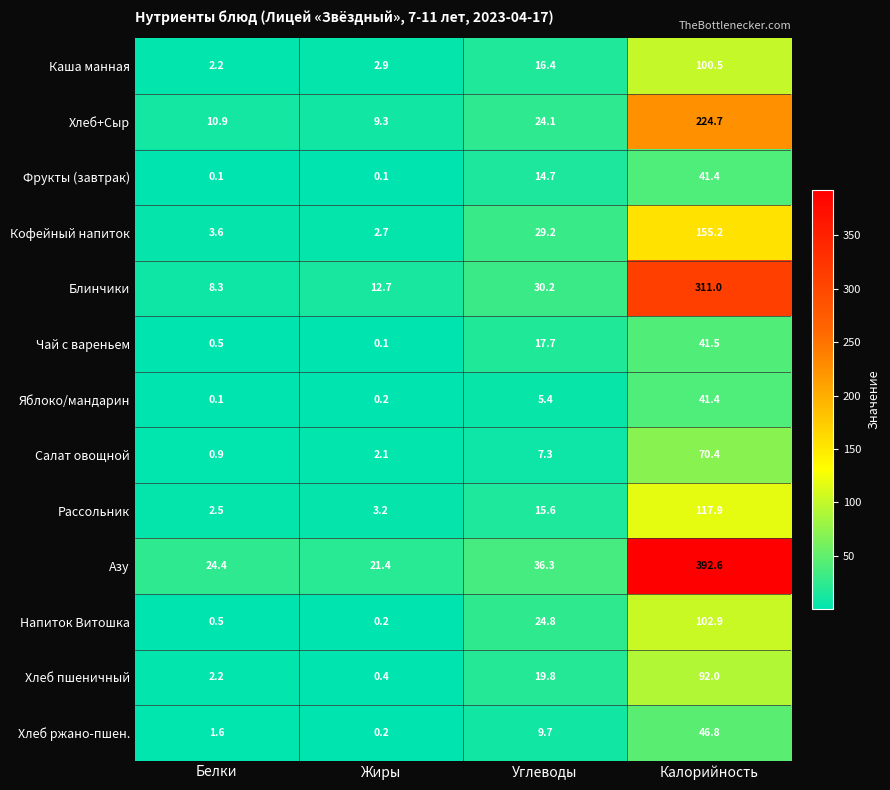

List the labels in order of Кофейный напиток value, largest first.

Калорийность, Углеводы, Белки, Жиры